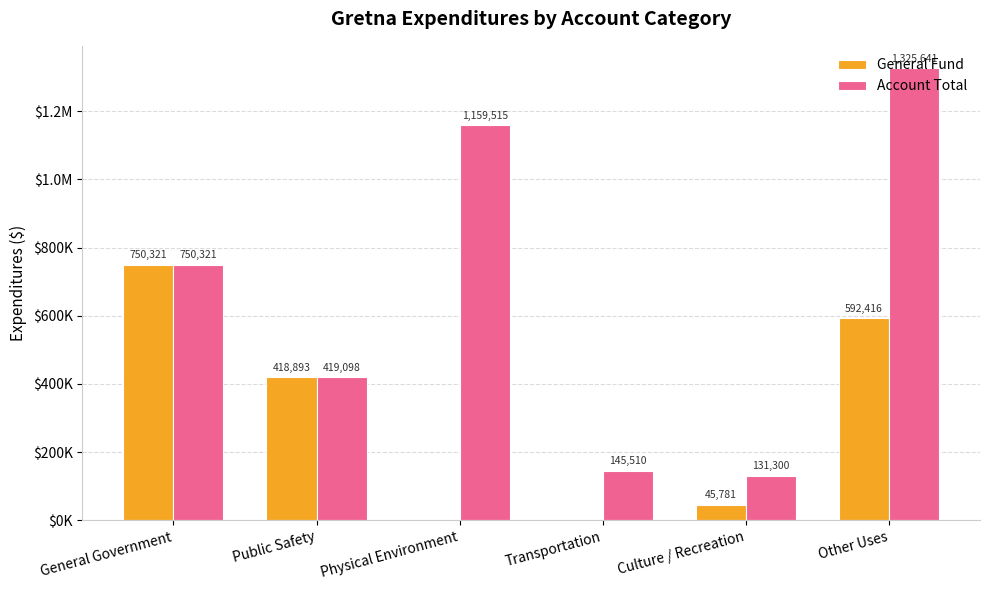

True or false: General Fund has a value of -458540 at Physical Environment.

False